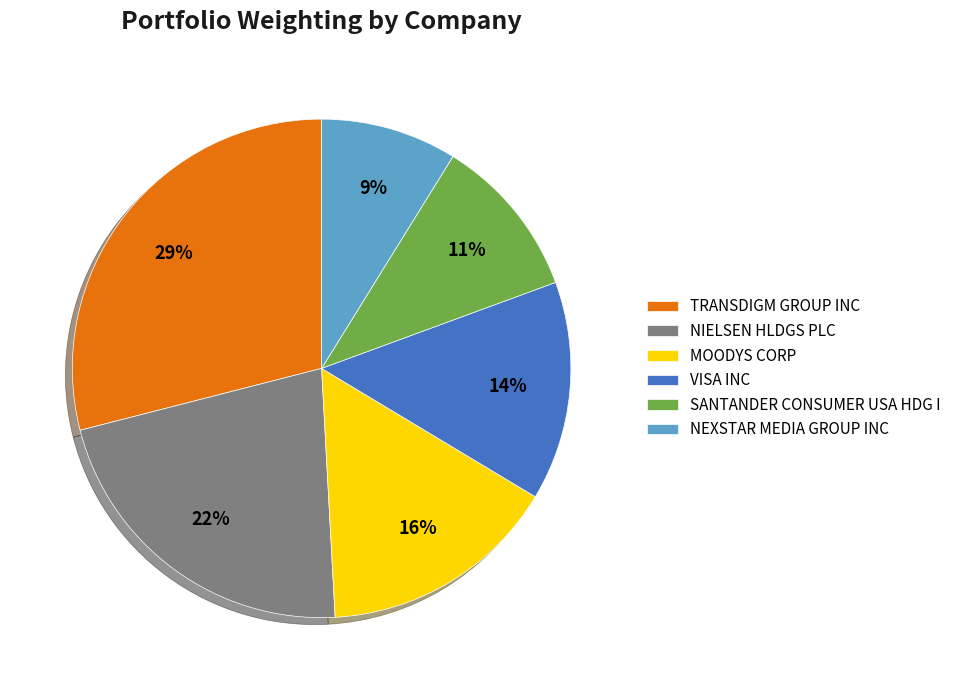

How many slices are in this pie chart?

6